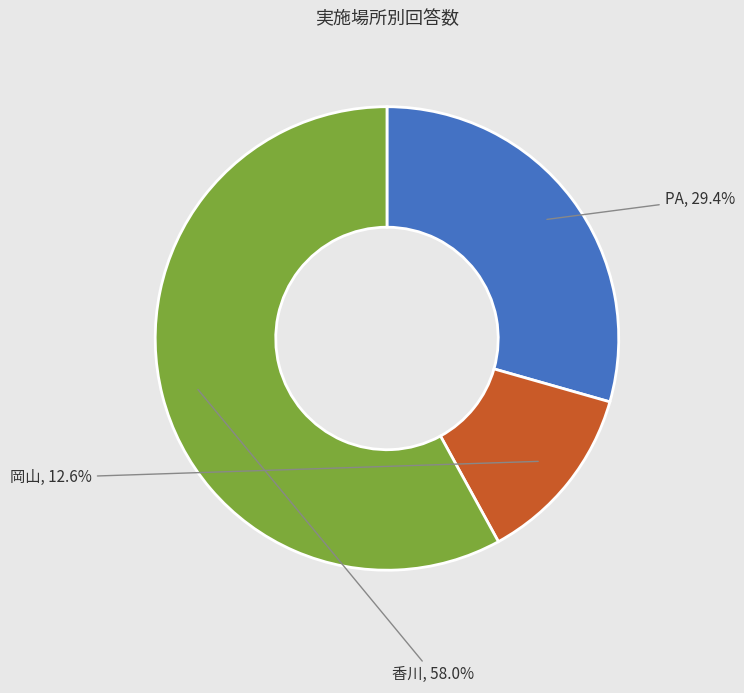

To the nearest percent, what is the combined percentage of 香川 and PA?

87%